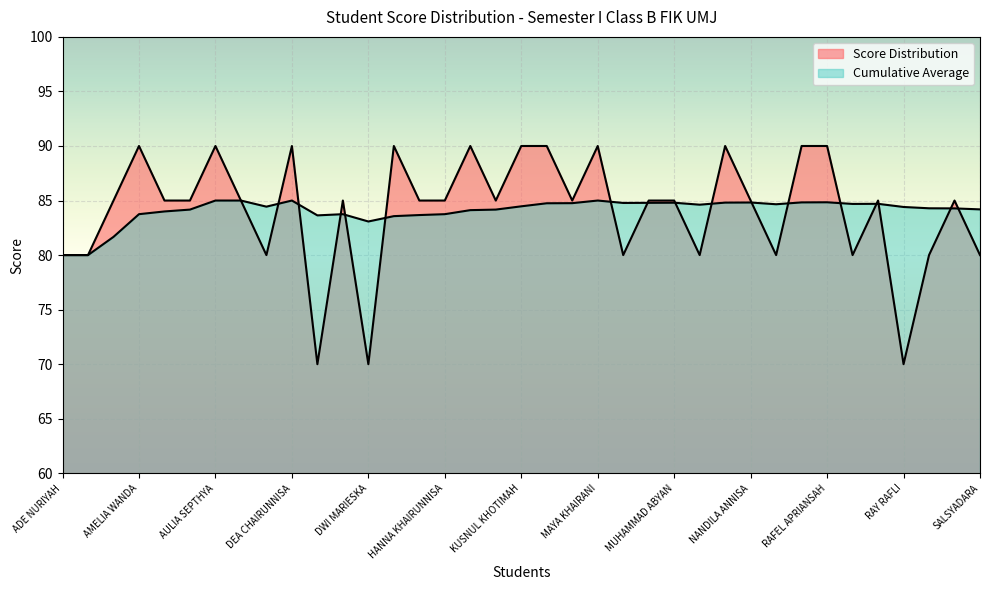

Is it true that Cumulative Average equals 144.9 at M. ALFI NUR?

False